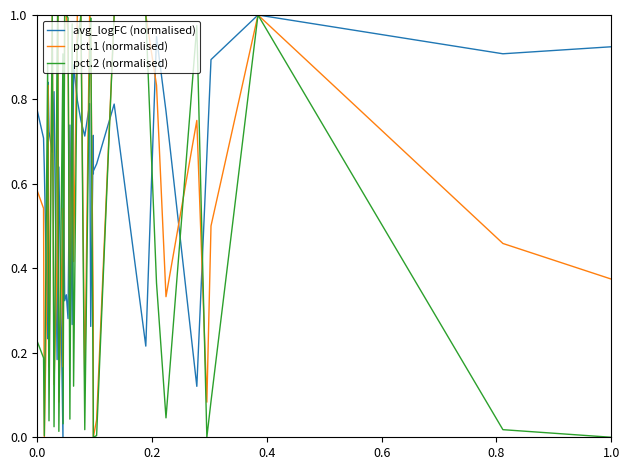

What is the difference between the highest and lowest values at 0.2?

0.5